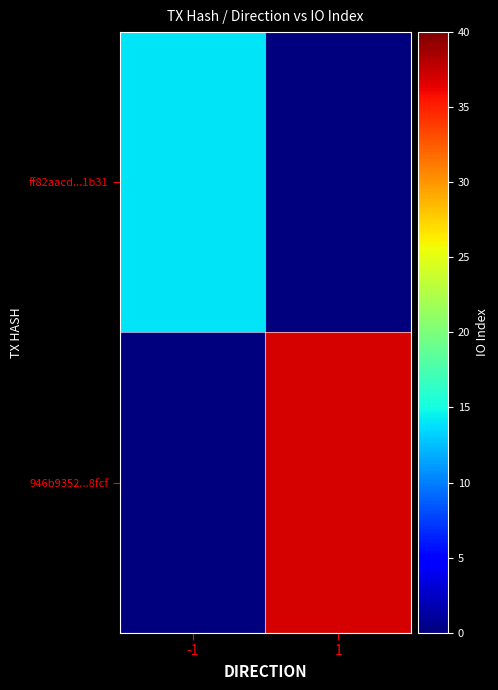

How many series are shown in this chart?

2